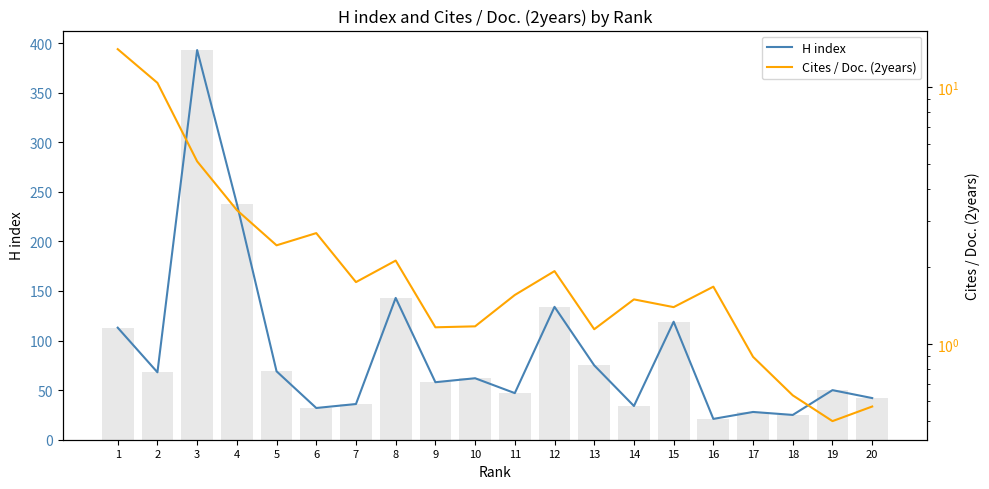

How many data points in Cites / Doc. (2years) are less than 1?

4